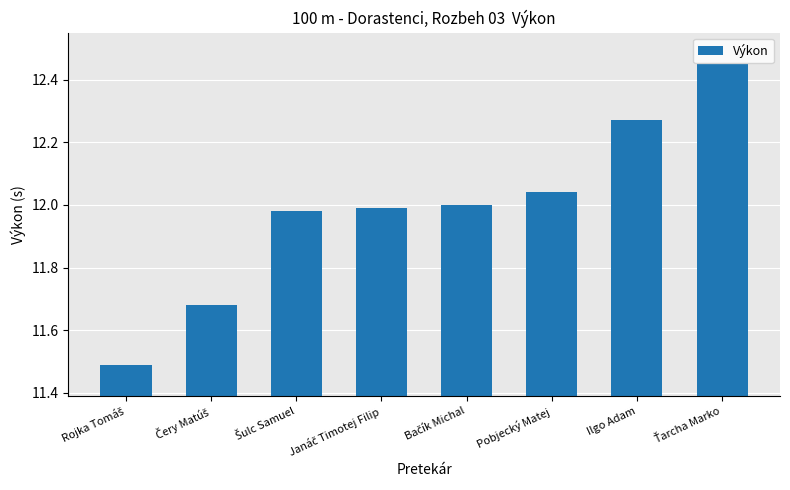

Is it true that the value at Pobjecký Matej is 12.0?

True